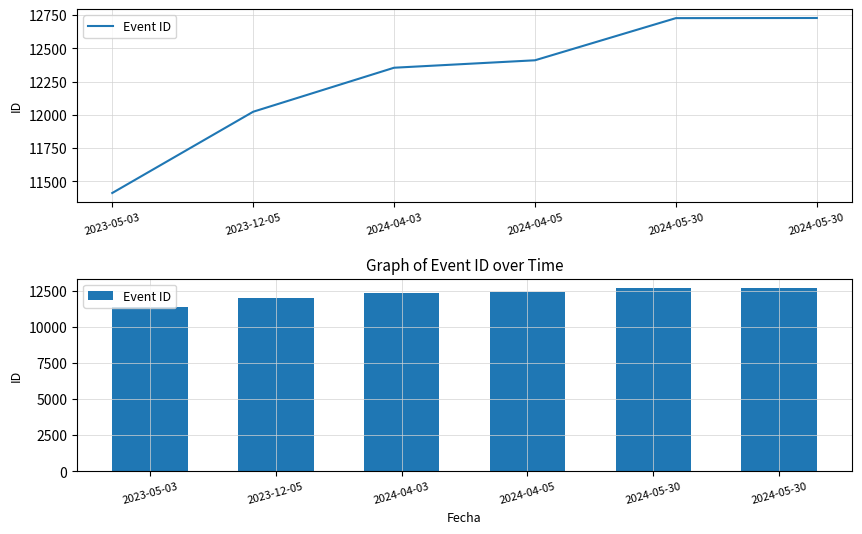

True or false: the data shows 12023 at 2023-12-05.

True